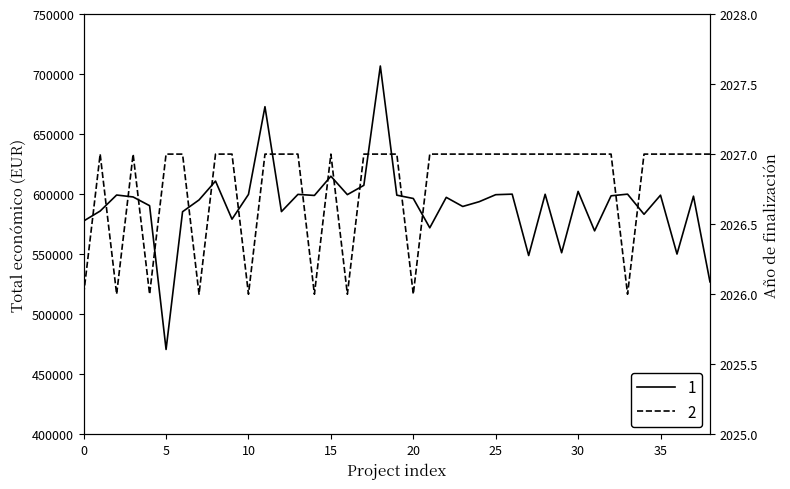

List the series in order of their overall mean, highest first.

Total económico, Año de finalización